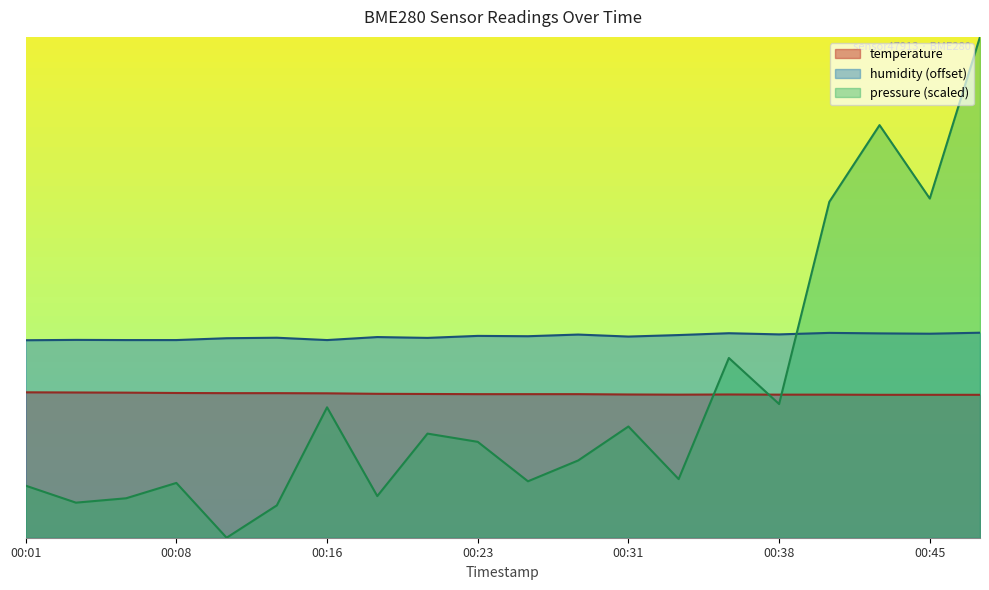

What are all the series names shown in the legend?

temperature, humidity (offset), pressure (scaled)